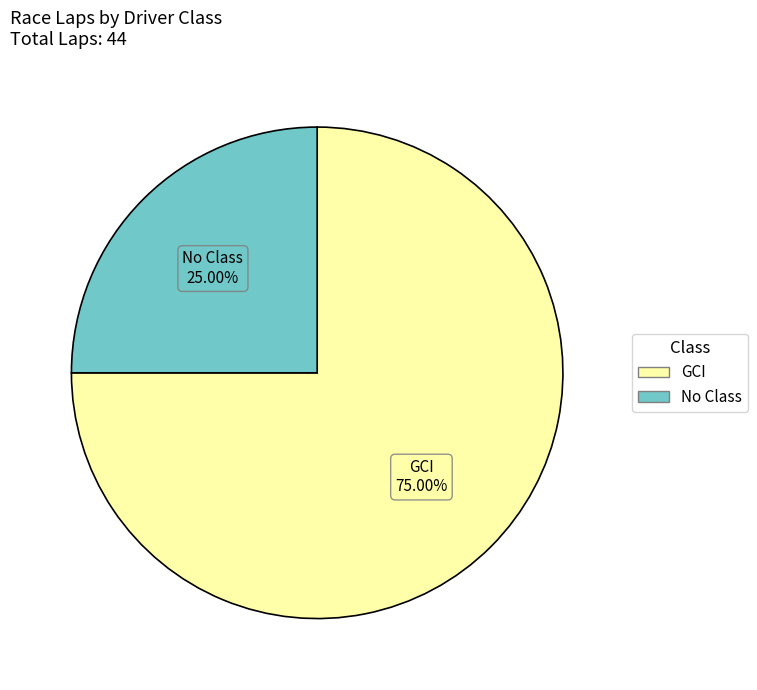

Is there any slice that represents more than half of the pie?

Yes